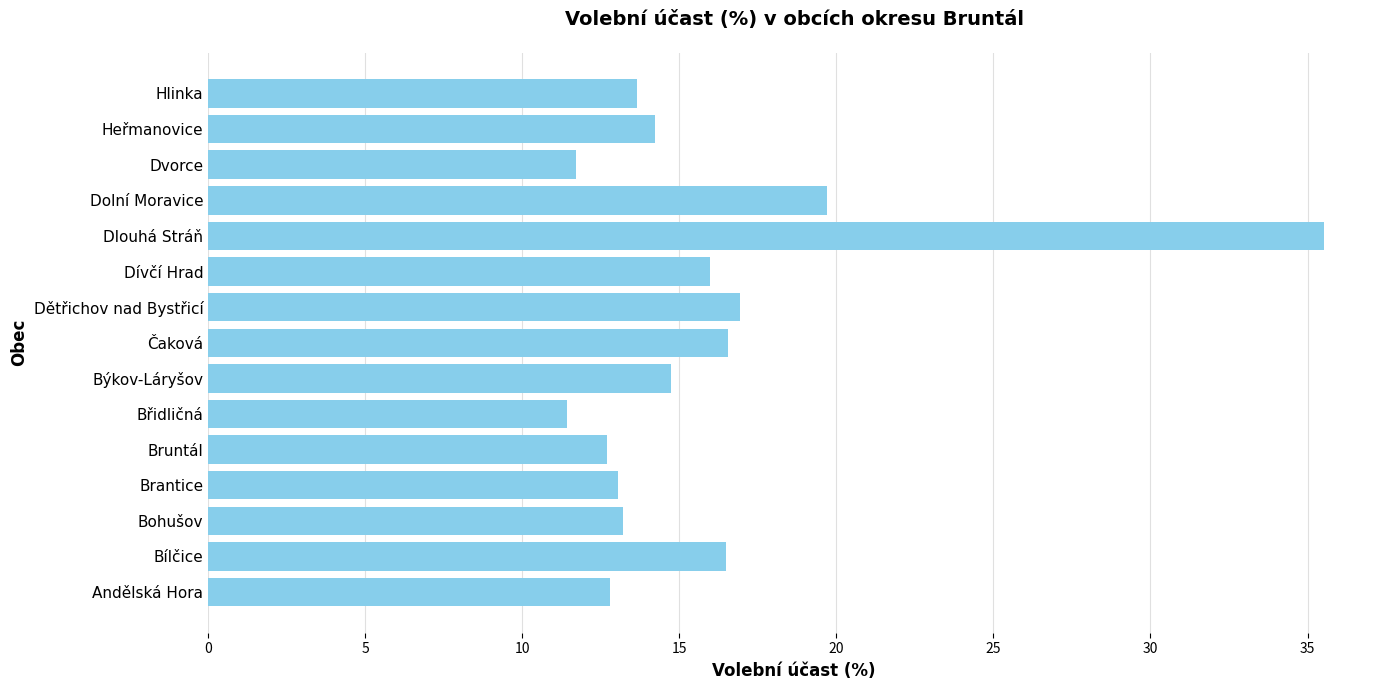

What is the ratio of the value at Bohušov to the value at Bílčice?

0.8